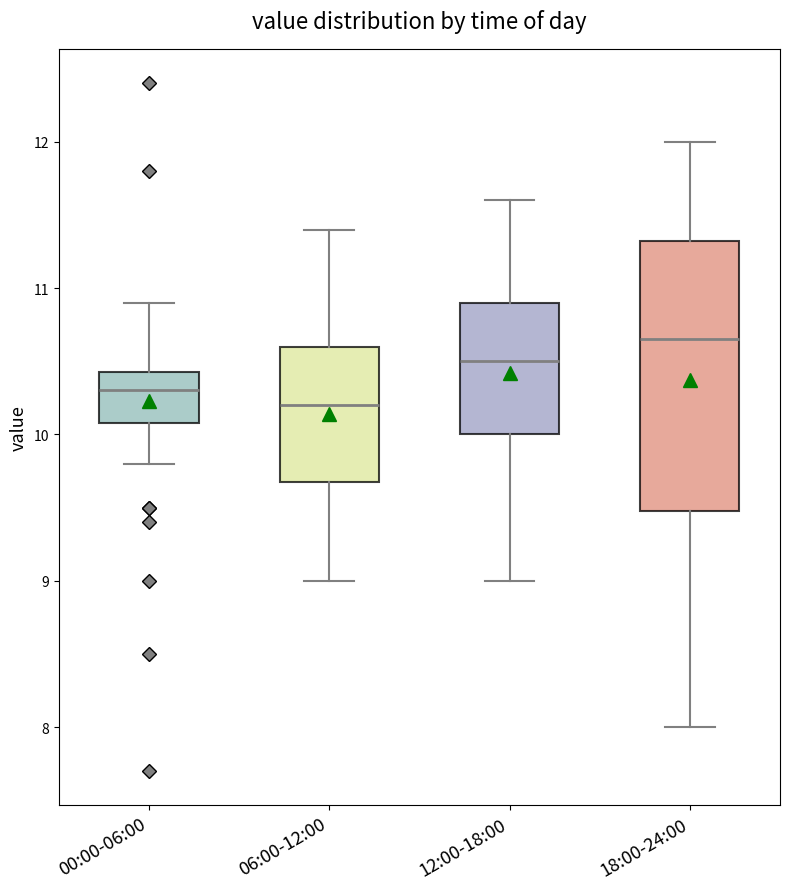

Comparing the boxes themselves (not the whiskers), which one is the tallest?

18:00-24:00